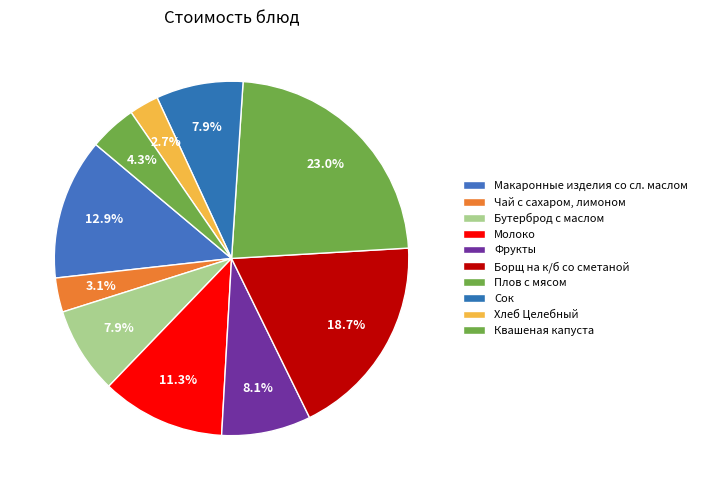

How many segments does this pie chart have?

10